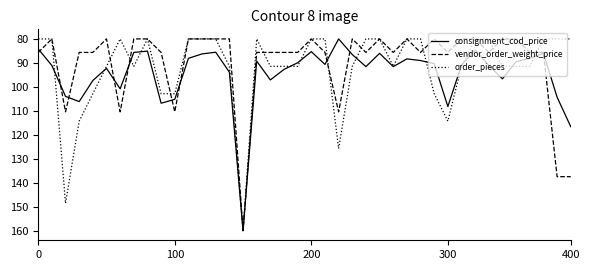

How many series are shown in this chart?

3